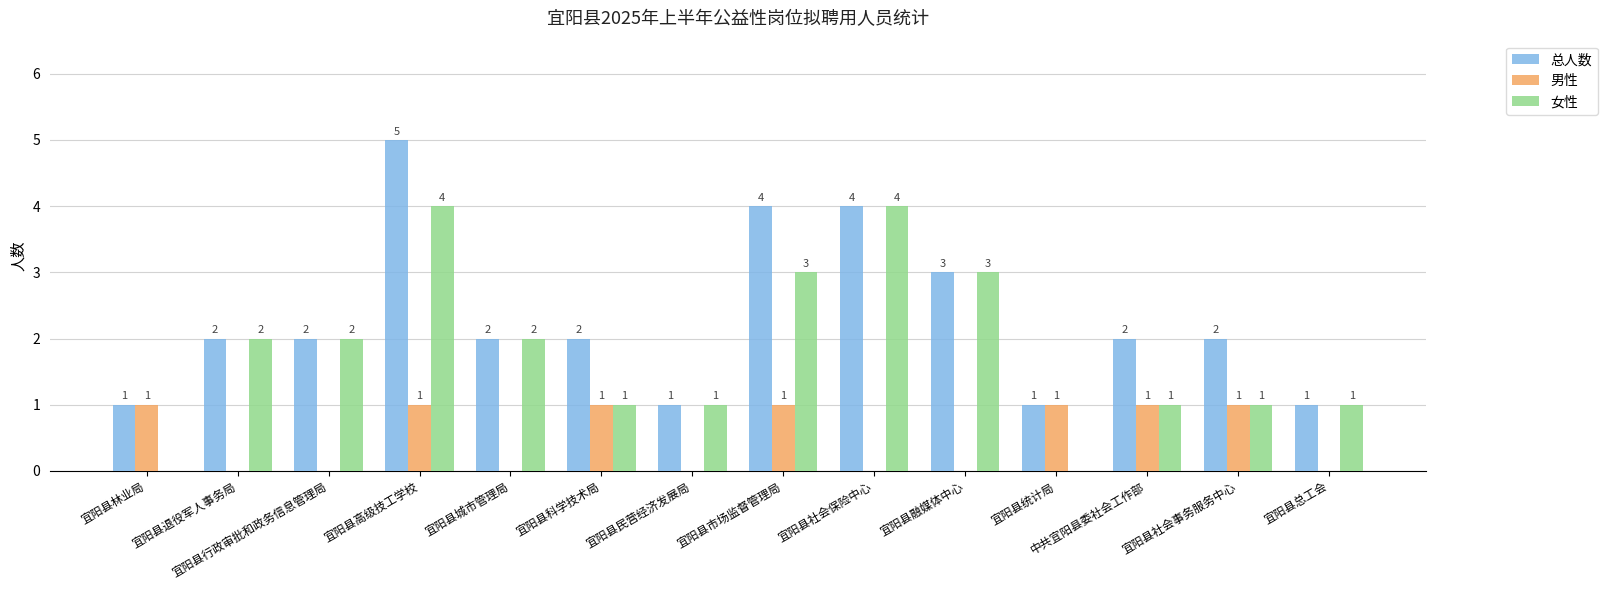

The value of 总人数 at 宜阳县民营经济发展局 is 1. True or false?

True